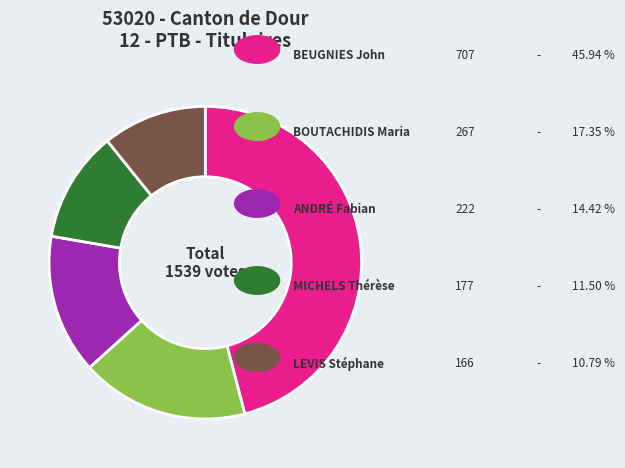

Count the number of slices in the pie.

5